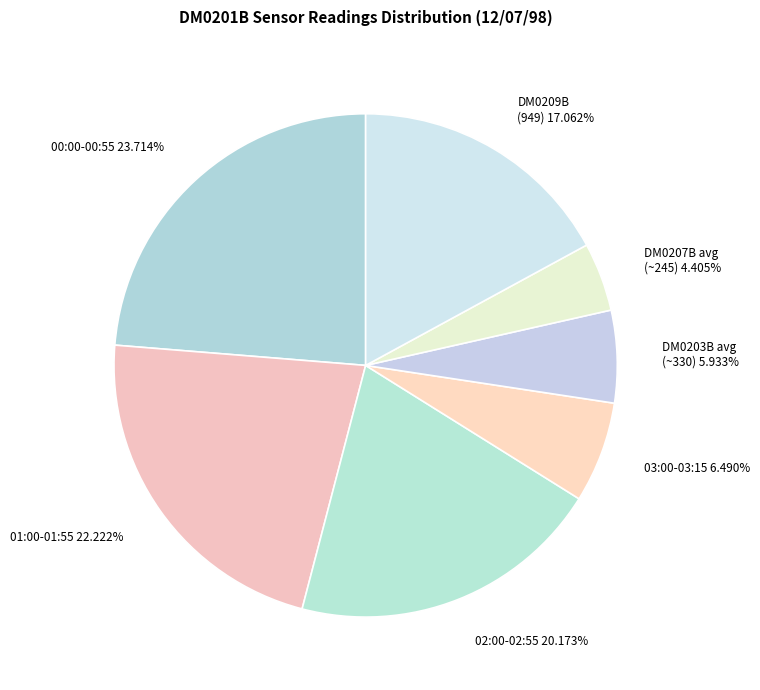

How many segments does this pie chart have?

7